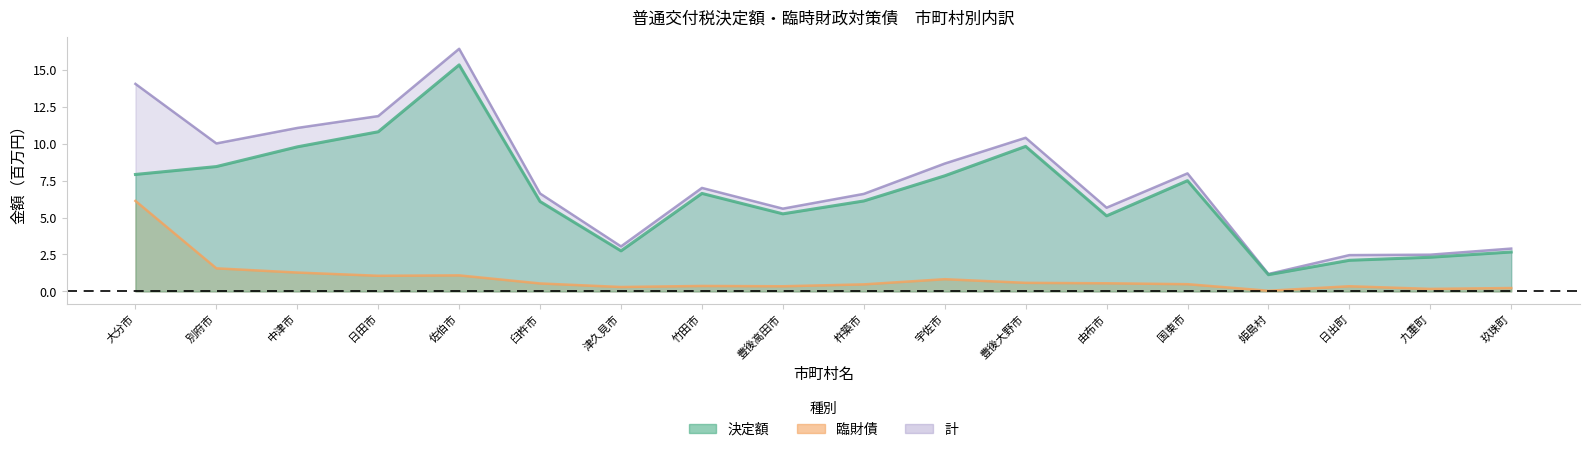

Reading left to right, transcribe all the data shown in this chart.

決定額: 大分市=7.9	別府市=8.4	中津市=9.8	日田市=10.8	佐伯市=15.3	臼杵市=6.1	津久見市=2.7	竹田市=6.6	豊後高田市=5.2	杵築市=6.1	宇佐市=7.8	豊後大野市=9.8	由布市=5.1	国東市=7.5	姫島村=1.1	日出町=2.1	九重町=2.3	玖珠町=2.7
臨財債: 大分市=6.1	別府市=1.6	中津市=1.3	日田市=1.1	佐伯市=1.1	臼杵市=0.5	津久見市=0.3	竹田市=0.4	豊後高田市=0.4	杵築市=0.5	宇佐市=0.8	豊後大野市=0.6	由布市=0.6	国東市=0.5	姫島村=0.0	日出町=0.4	九重町=0.2	玖珠町=0.2
計: 大分市=14.0	別府市=10.0	中津市=11.1	日田市=11.9	佐伯市=16.4	臼杵市=6.6	津久見市=3.0	竹田市=7.0	豊後高田市=5.6	杵築市=6.6	宇佐市=8.6	豊後大野市=10.4	由布市=5.7	国東市=8.0	姫島村=1.2	日出町=2.5	九重町=2.5	玖珠町=2.9